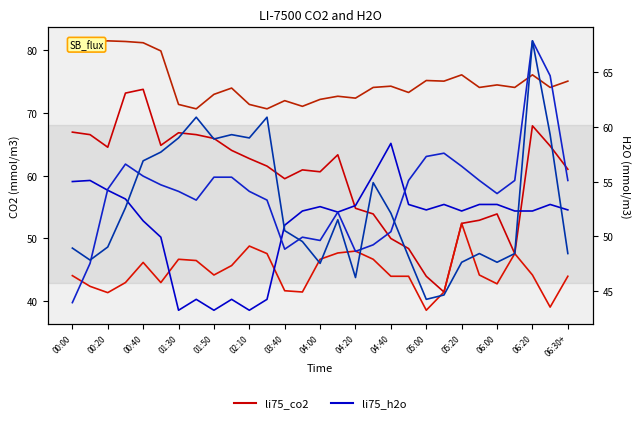

Is it true that li75_h2o equals 34.5 at 17?

False